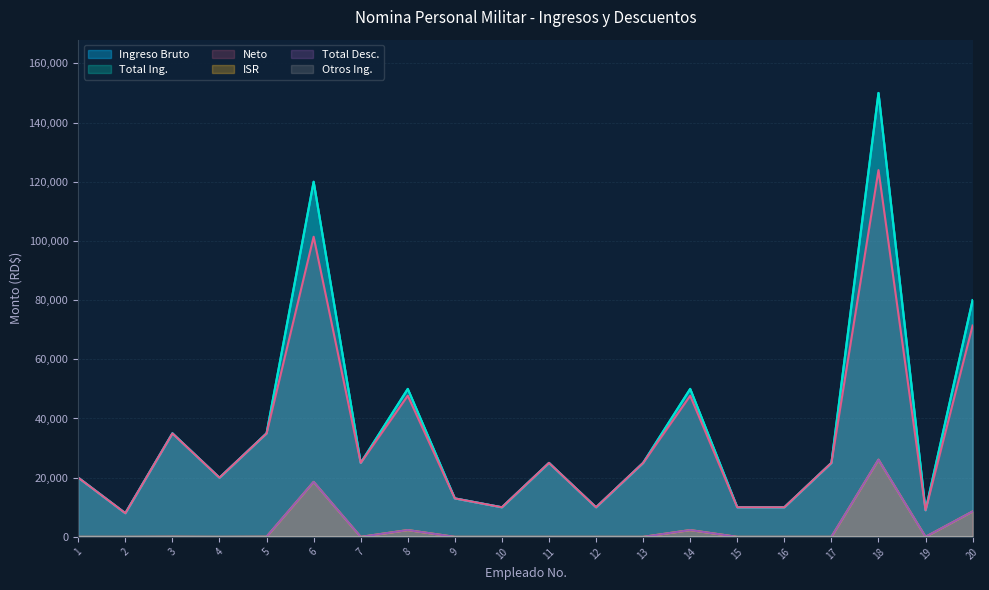

True or false: ISR has more than 0 points higher than both neighbors.

True